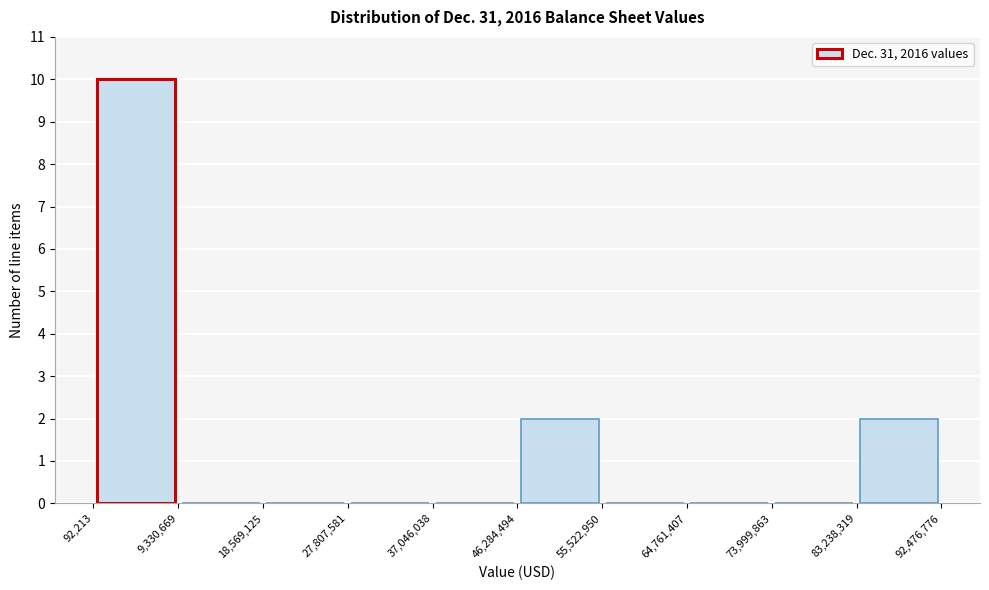

Reading left to right, list every bar in this chart as the range it spans on the x-axis followed by its height. The values are not printed on the chart, so give them approximately, as read against the axis.

92,213 to 9,330,669: 10
9,330,669 to 18,569,125: 0
18,569,125 to 27,807,581: 0
27,807,581 to 37,046,038: 0
37,046,038 to 46,284,494: 0
46,284,494 to 55,522,950: 2
55,522,950 to 64,761,407: 0
64,761,407 to 73,999,863: 0
73,999,863 to 83,238,319: 0
83,238,319 to 92,476,776: 2